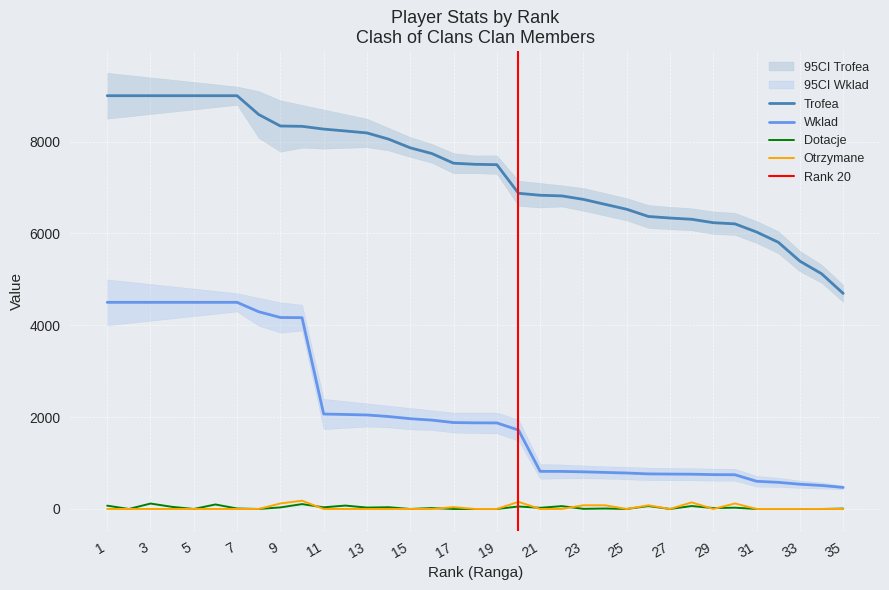

The value of Dotacje at 3 is 60. True or false?

False